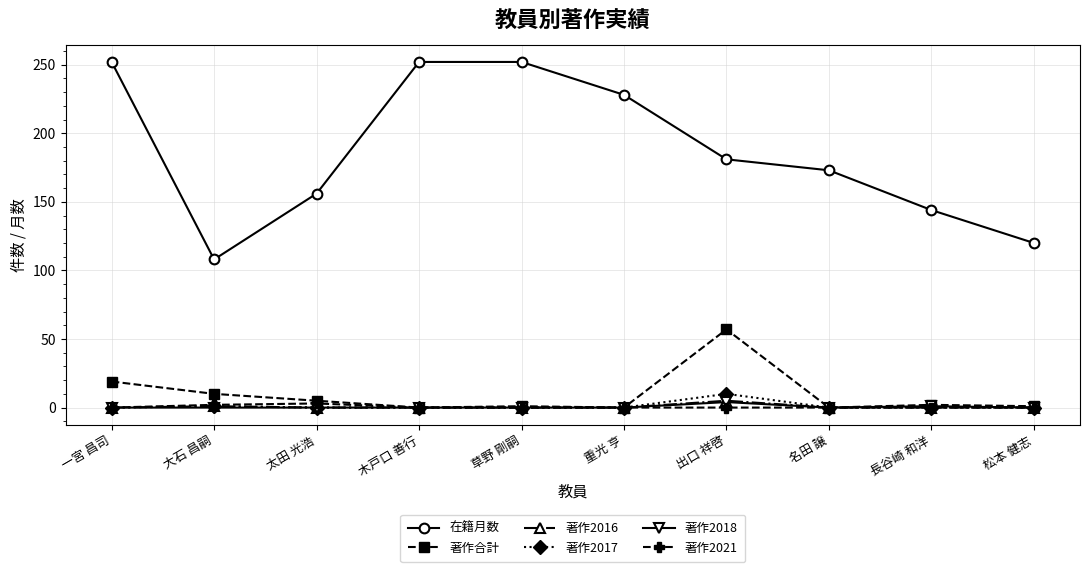

The value of 在籍月数 at 長谷崎 和洋 is 144. True or false?

True